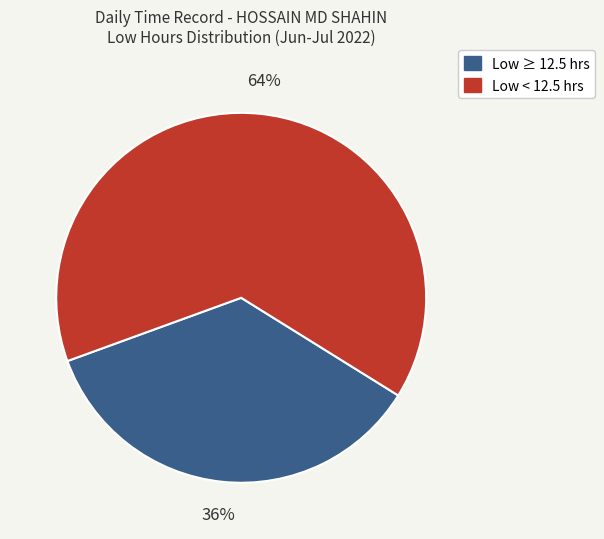

How many slices are in this pie chart?

2